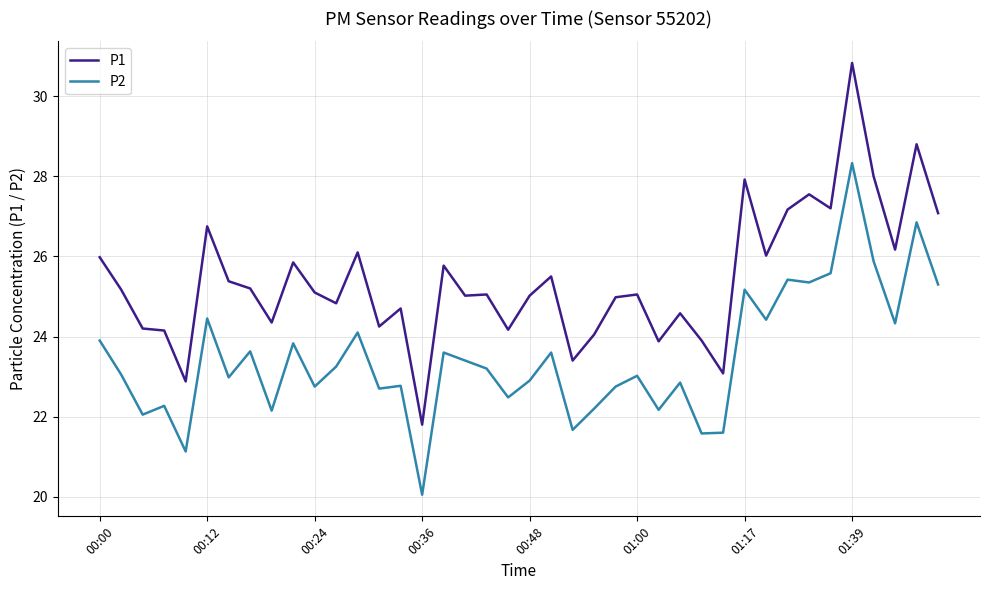

True or false: P1 and P2 cross at least once.

False